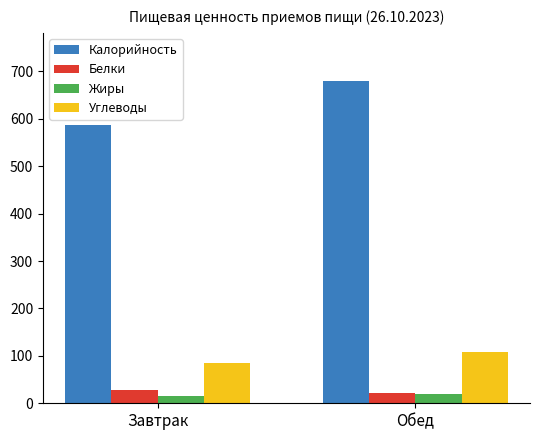

Which series has the largest range (max minus min)?

Калорийность